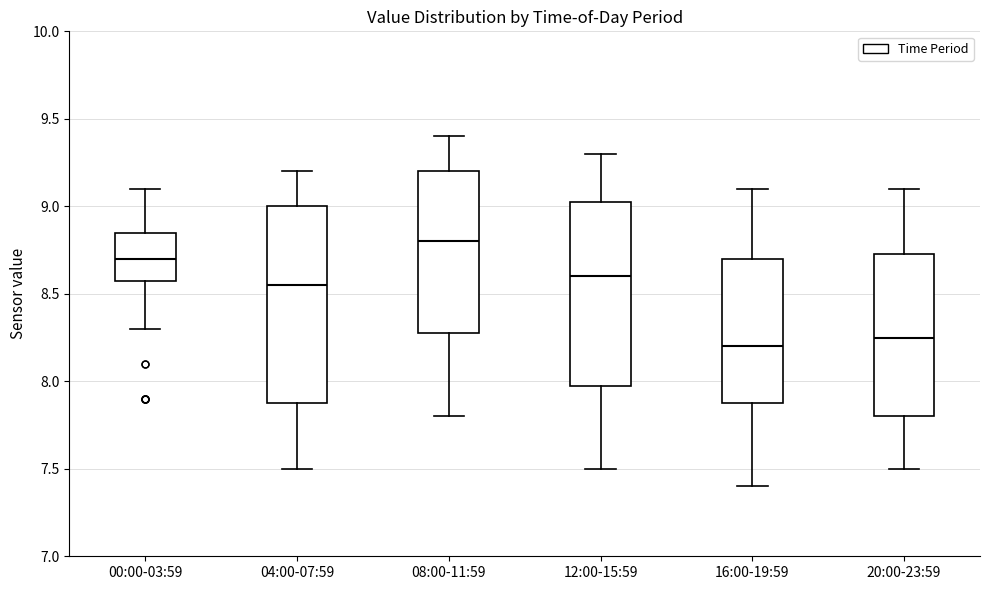

Comparing the boxes themselves (not the whiskers), which one is the tallest?

04:00-07:59